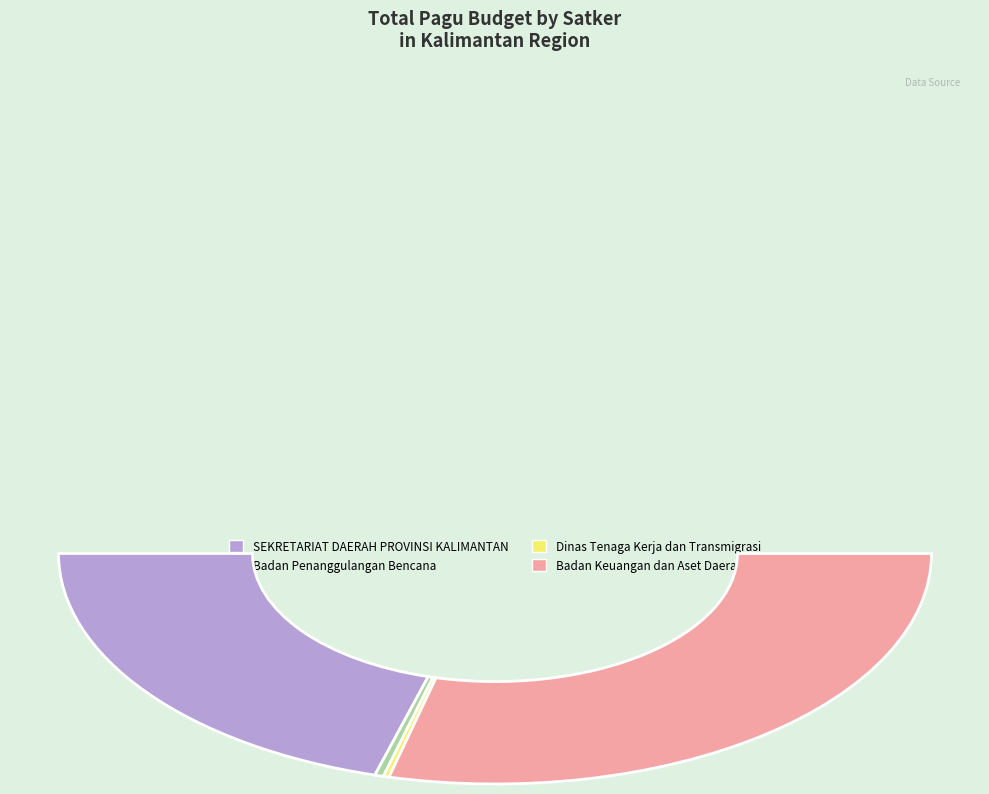

True or false: 24 accounts for 9% of the total.

False